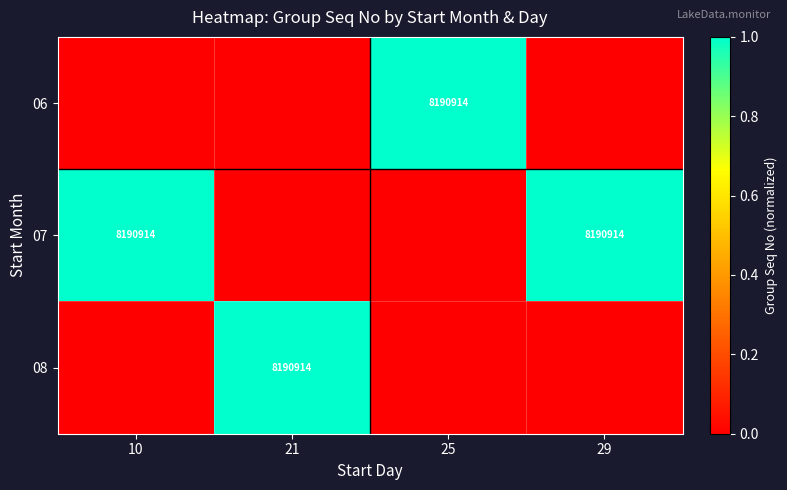

Which has a higher value, 21 or 29?

21